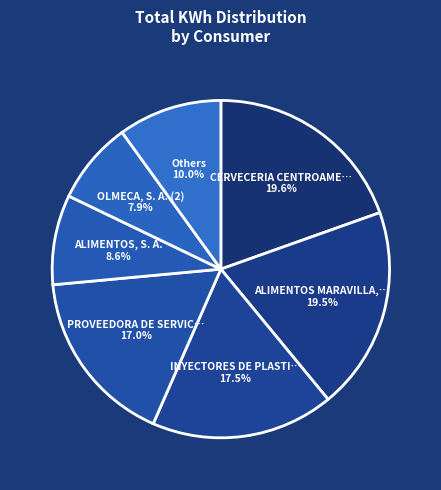

Which category has the biggest portion of the pie?

CERVECERIA CENTROAMERICANA, S. A. (2)